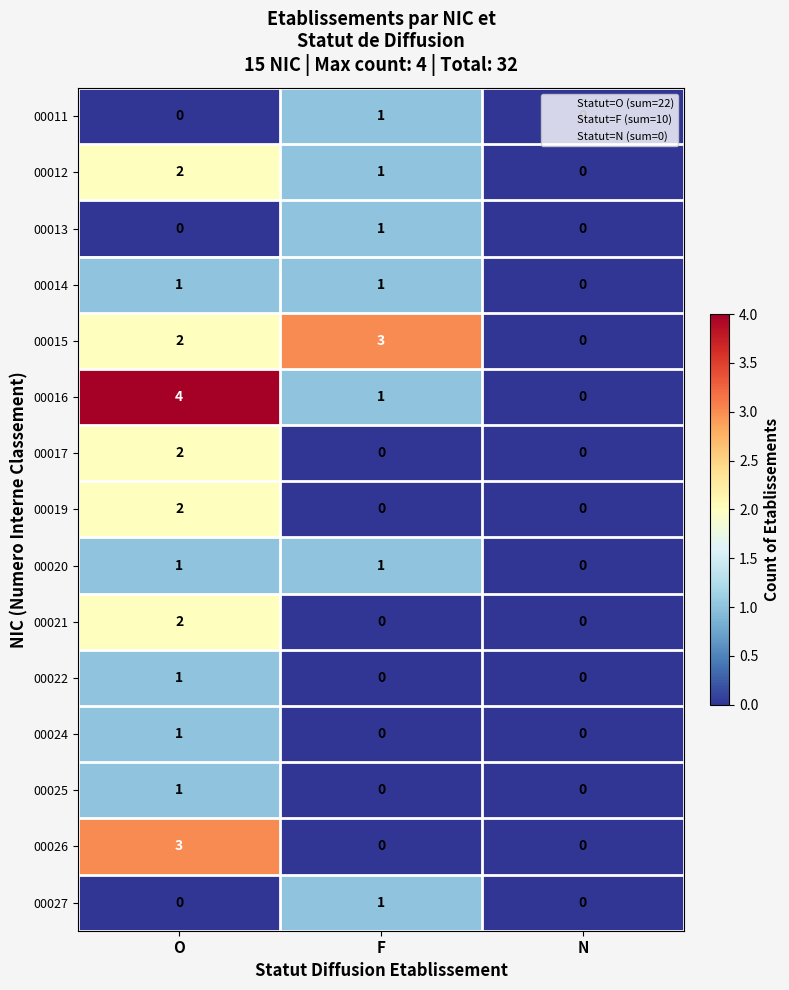

At which category is the sum across all series the highest?

O